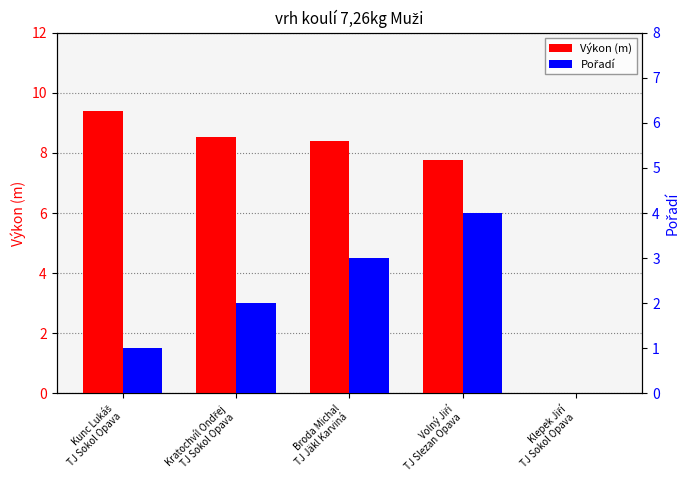

Is the value of Pořadí at Broda Michal
TJ Jäkl Karviná greater than the value of Výkon (m) at Kratochvíl Ondřej
TJ Sokol Opava?

No